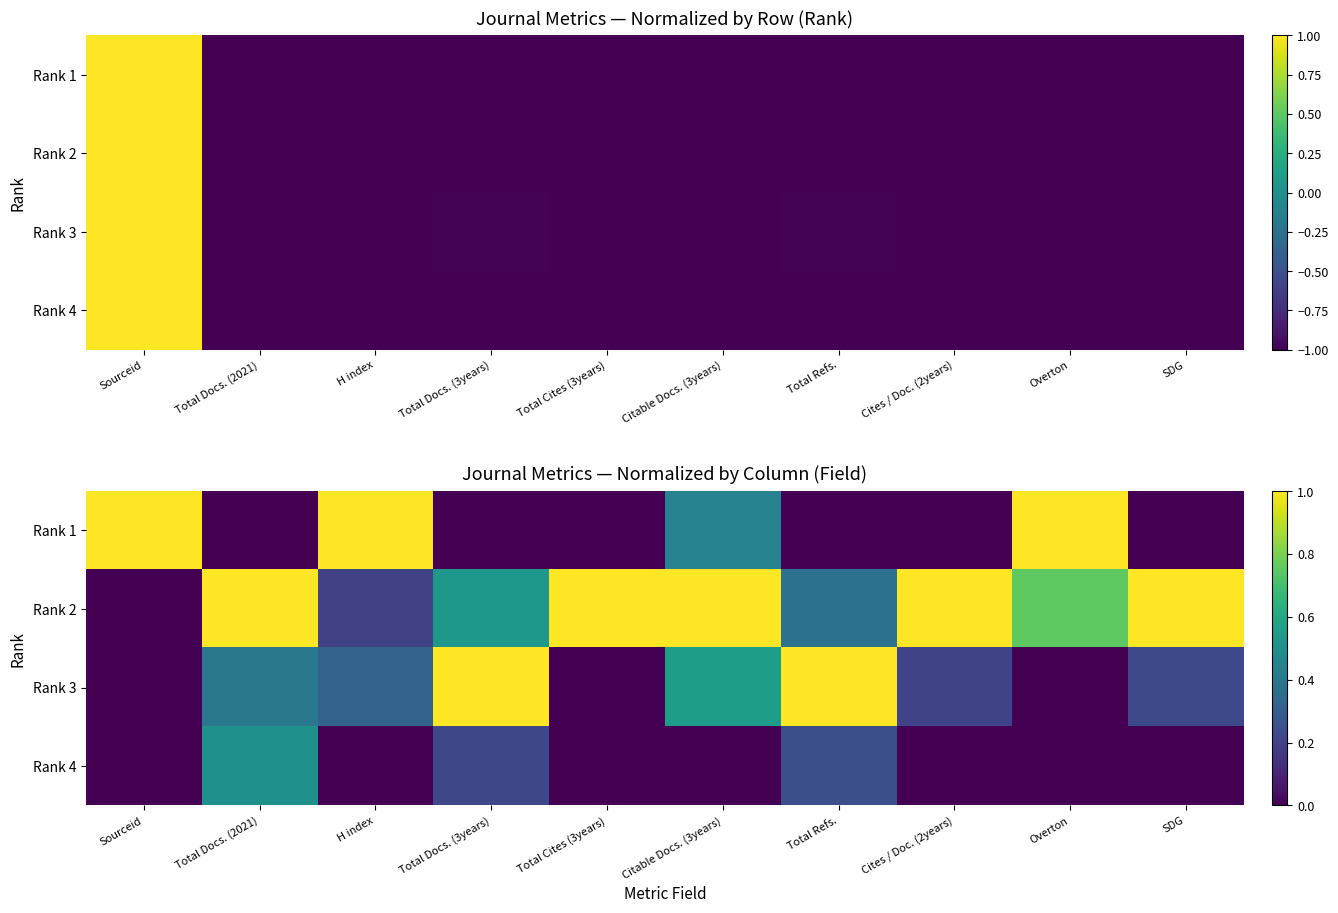

Between Total Docs. (2021) and Total Docs. (3years), which is larger?

Total Docs. (2021)